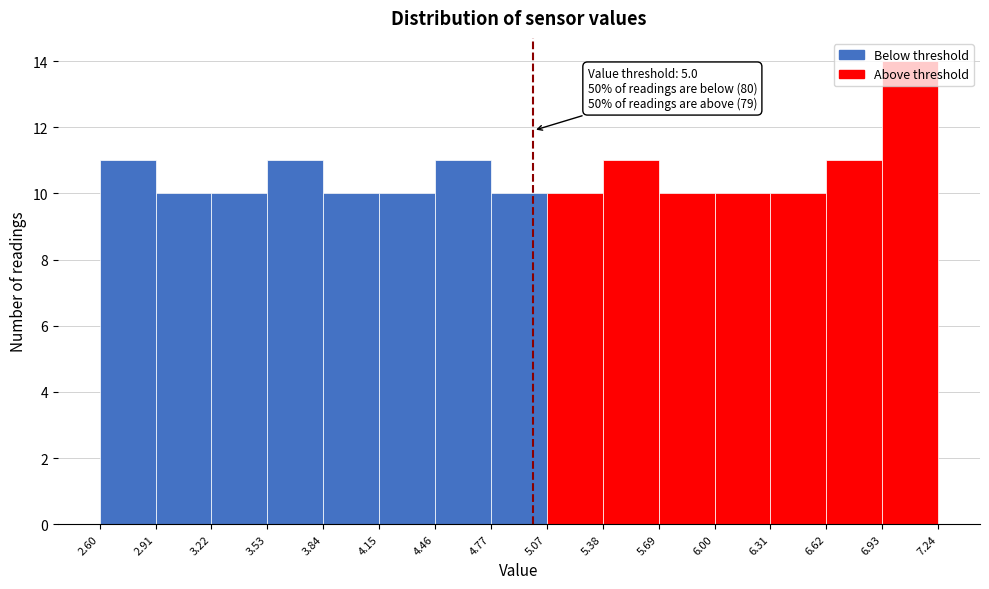

Which range on the x-axis has the tallest bar?

6.93 to 7.24